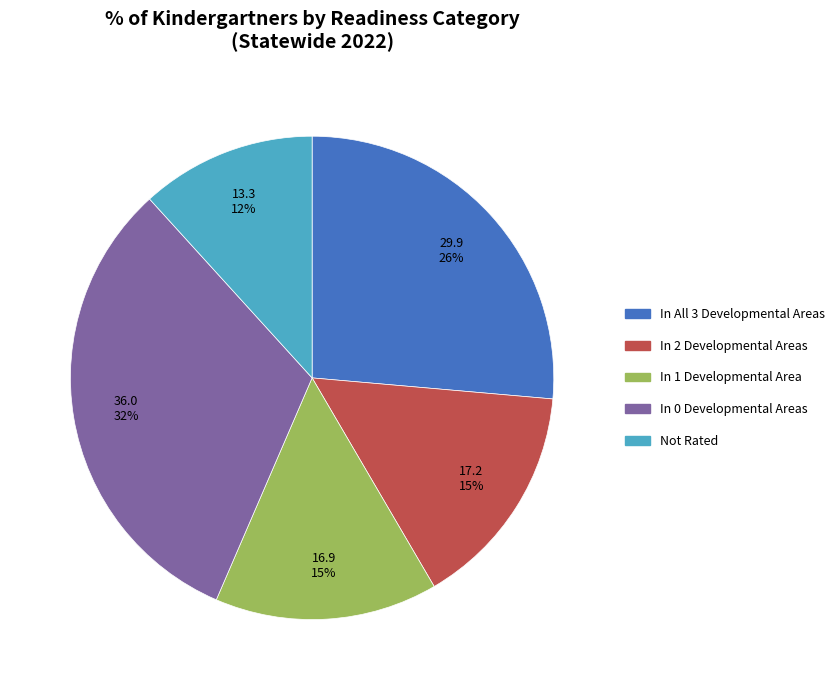

Which category has the biggest portion of the pie?

In 0 Developmental Areas